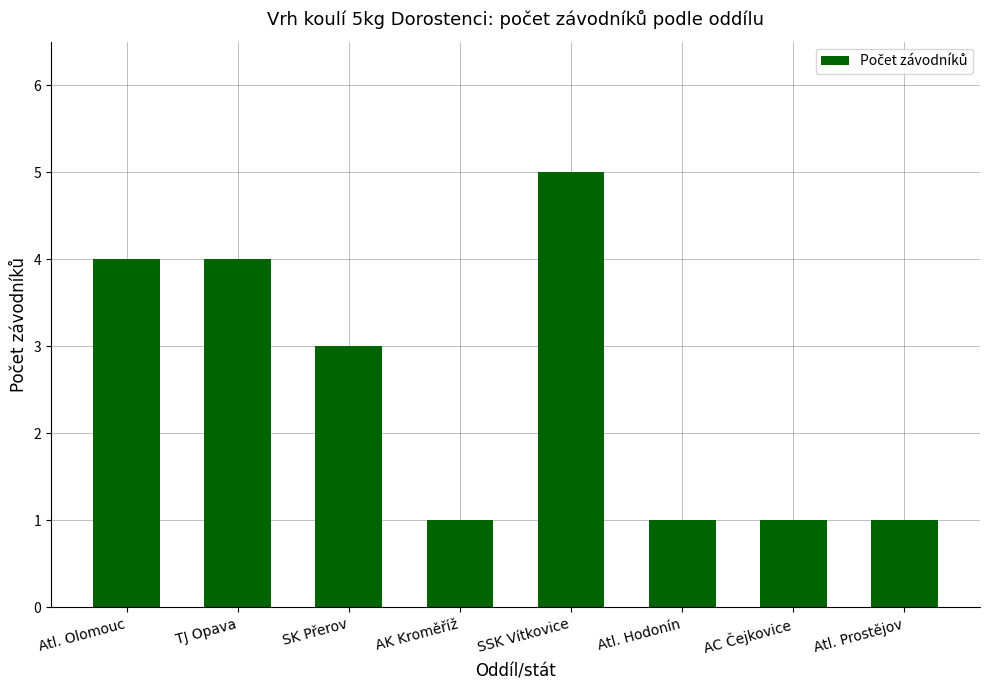

Which has a higher value, Atl. Prostějov or Atl. Olomouc?

Atl. Olomouc